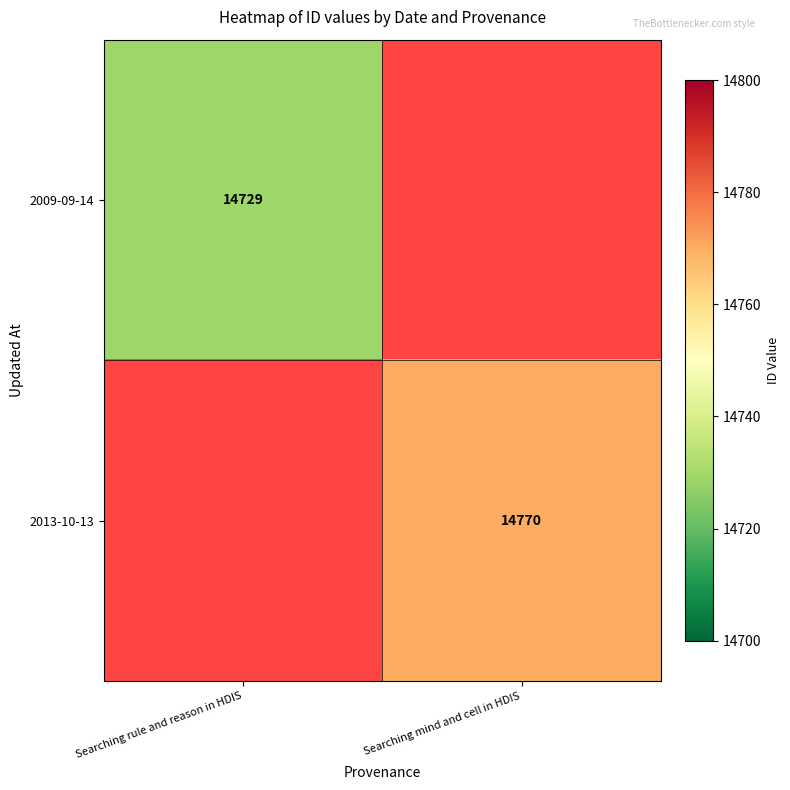

The value of 2009-09-14 at Searching rule and reason in HDIS is 26339.2. True or false?

False